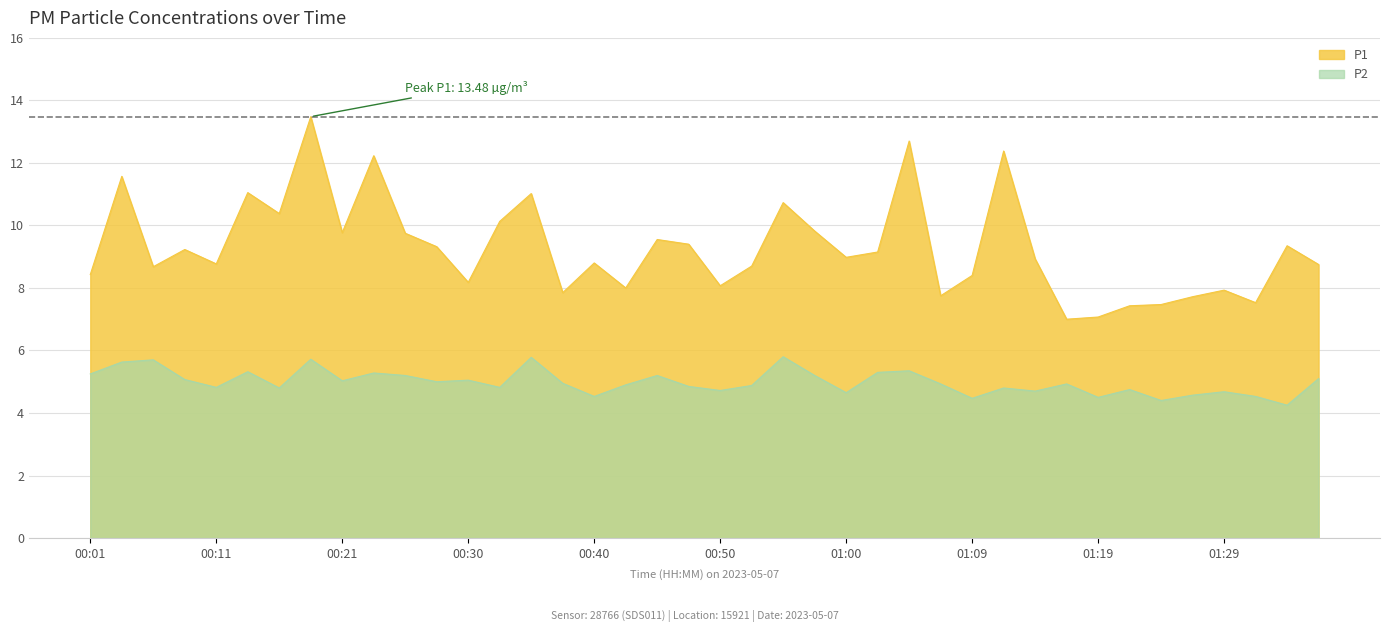

Reading left to right, transcribe all the data shown in this chart.

P1: 00:01=8.4	00:04=11.6	00:06=8.7	00:08=9.2	00:11=8.8	00:13=11.1	00:16=10.4	00:18=13.5	00:21=9.8	00:23=12.2	00:25=9.8	00:28=9.3	00:30=8.2	00:33=10.1	00:35=11.0	00:38=7.8	00:40=8.8	00:42=8.0	00:45=9.6	00:47=9.4	00:50=8.1	00:52=8.7	00:55=10.7	00:57=9.8	01:00=9.0	01:02=9.2	01:05=12.7	01:07=7.8	01:09=8.4	01:12=12.4	01:14=8.9	01:17=7.0	01:19=7.1	01:22=7.4	01:24=7.5	01:27=7.7	01:29=7.9	01:31=7.5	01:34=9.3	01:36=8.8
P2: 00:01=5.2	00:04=5.6	00:06=5.7	00:08=5.1	00:11=4.8	00:13=5.3	00:16=4.8	00:18=5.7	00:21=5.0	00:23=5.3	00:25=5.2	00:28=5.0	00:30=5.0	00:33=4.8	00:35=5.8	00:38=5.0	00:40=4.5	00:42=4.9	00:45=5.2	00:47=4.8	00:50=4.7	00:52=4.9	00:55=5.8	00:57=5.2	01:00=4.7	01:02=5.3	01:05=5.3	01:07=4.9	01:09=4.5	01:12=4.8	01:14=4.7	01:17=4.9	01:19=4.5	01:22=4.8	01:24=4.4	01:27=4.6	01:29=4.7	01:31=4.5	01:34=4.2	01:36=5.1